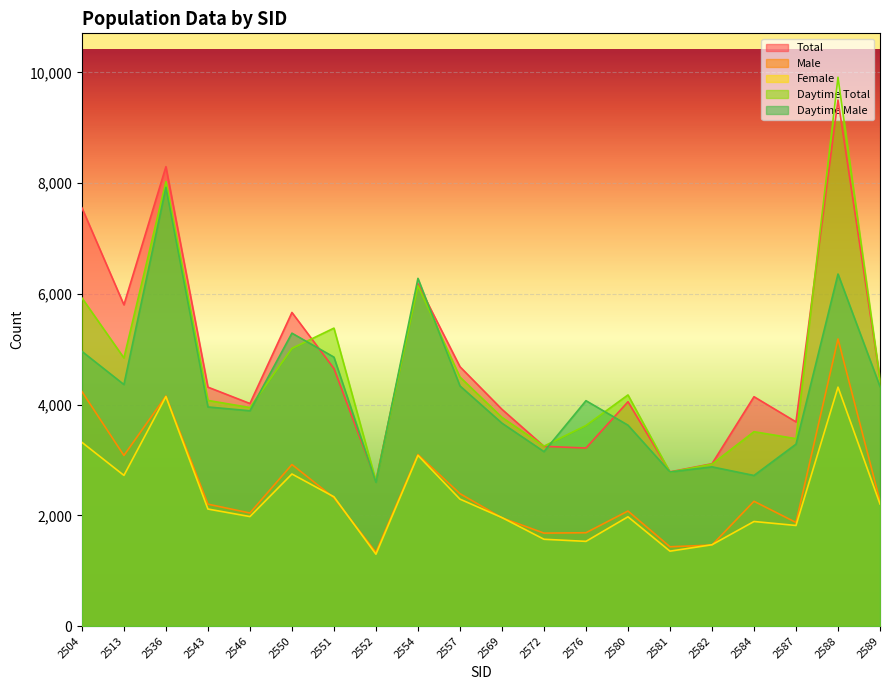

How many data points in col7 are above 4071?

9